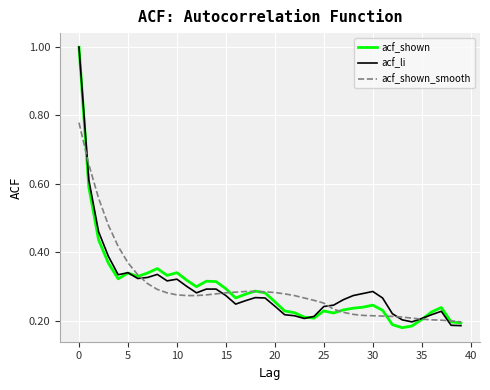

What is the highest value of the acf_li series?

1.0